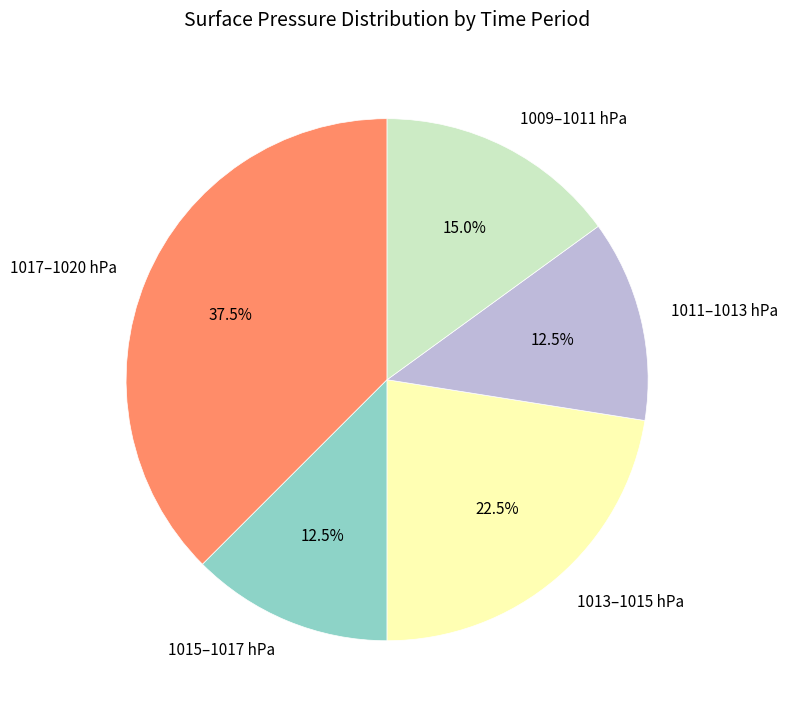

Which has a higher value, 1009–1011 hPa or 1011–1013 hPa?

1009–1011 hPa